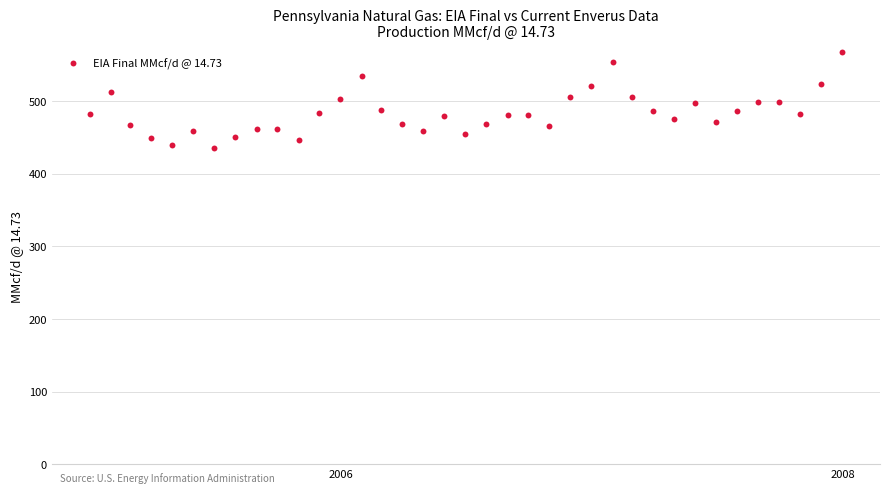

What is the range of Y values (max minus min)?

132